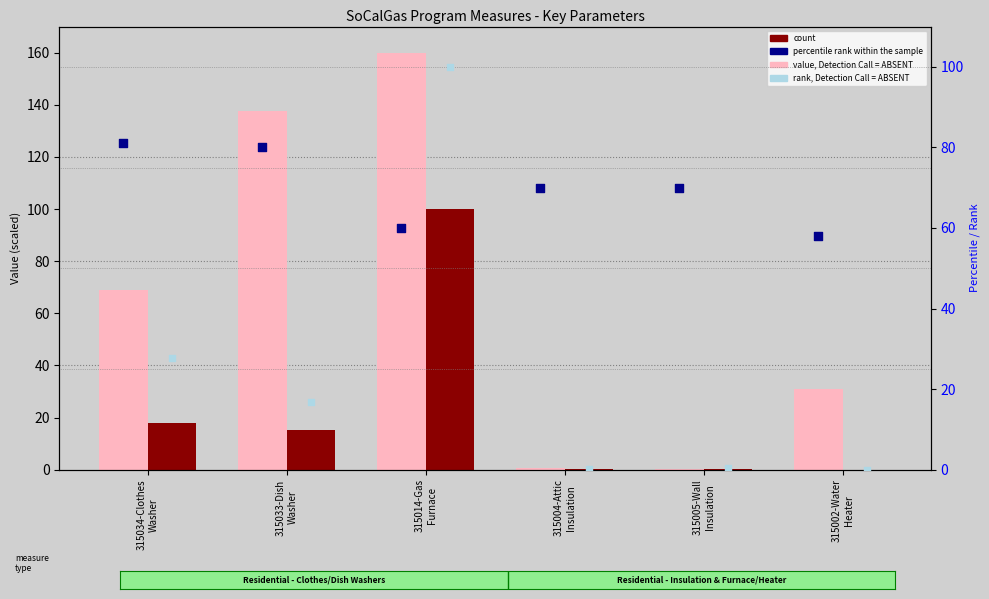

Which series contains the highest Y value?

value, Detection Call = ABSENT